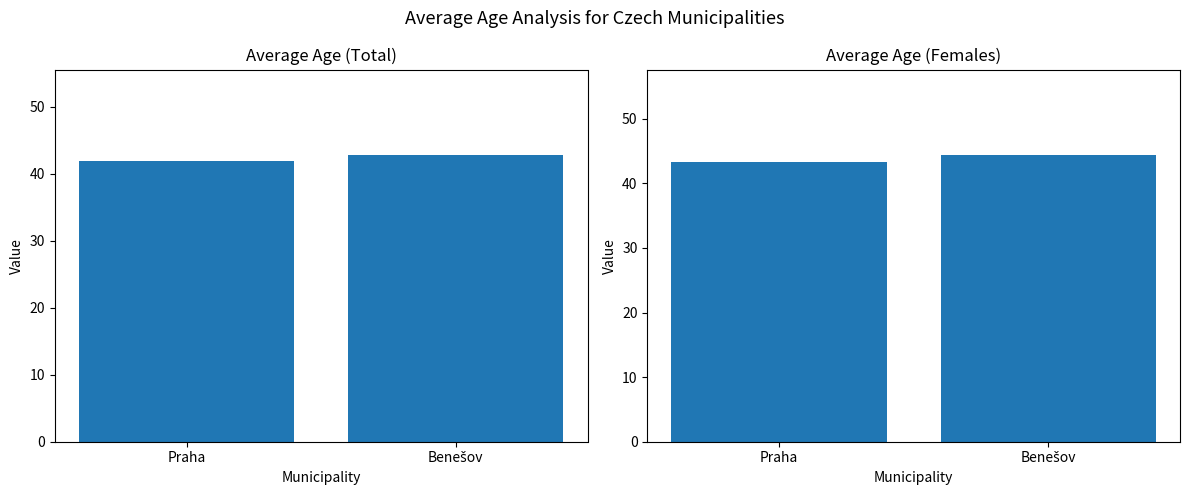

Where is Average Age (Females) nearest to the value 43?

Praha